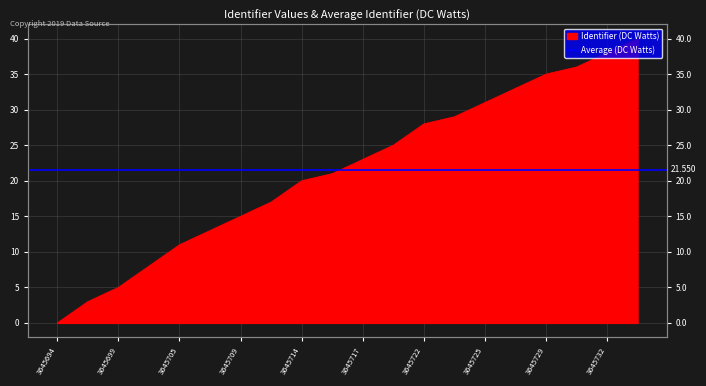

Does the chart display data point markers on the line(s)?

No